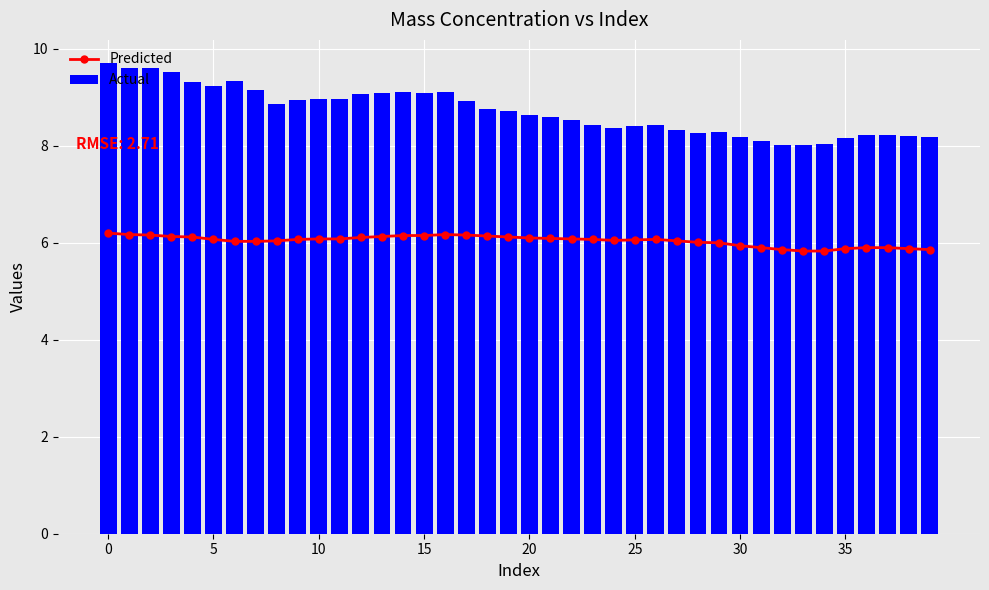

Which series changed the most between 9 and 18?

Actual